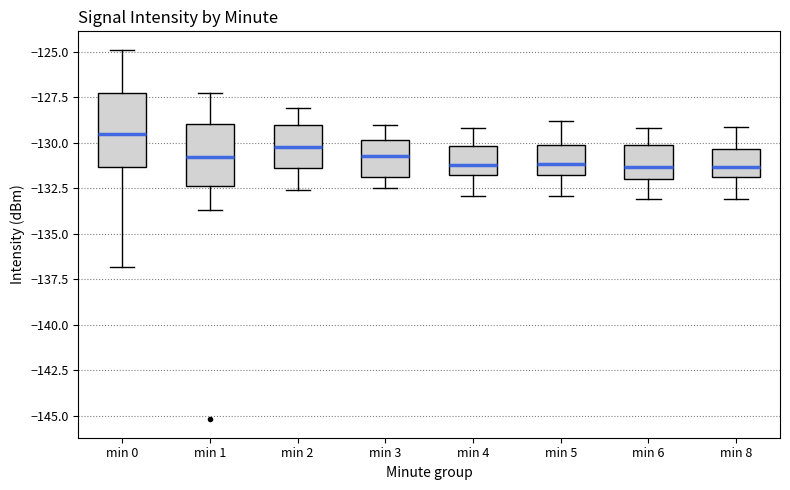

Reading left to right, transcribe this box plot: for each box, give where its median line is, the range the box spans, and where its two whiskers end, as read against the y-axis. The values are not printed on the chart, so give them approximately, as read against the axis.

min 0: median -129.5, box -131.5 to -127.0, whiskers -137.0 to -125.0
min 1: median -130.5, box -132.5 to -129.0, whiskers -133.5 to -127.5
min 2: median -130.0, box -131.5 to -129.0, whiskers -132.5 to -128.0
min 3: median -130.5, box -132.0 to -130.0, whiskers -132.5 to -129.0
min 4: median -131.0, box -132.0 to -130.0, whiskers -133.0 to -129.0
min 5: median -131.0, box -132.0 to -130.0, whiskers -133.0 to -129.0
min 6: median -131.5, box -132.0 to -130.0, whiskers -133.0 to -129.0
min 8: median -131.5, box -132.0 to -130.5, whiskers -133.0 to -129.0